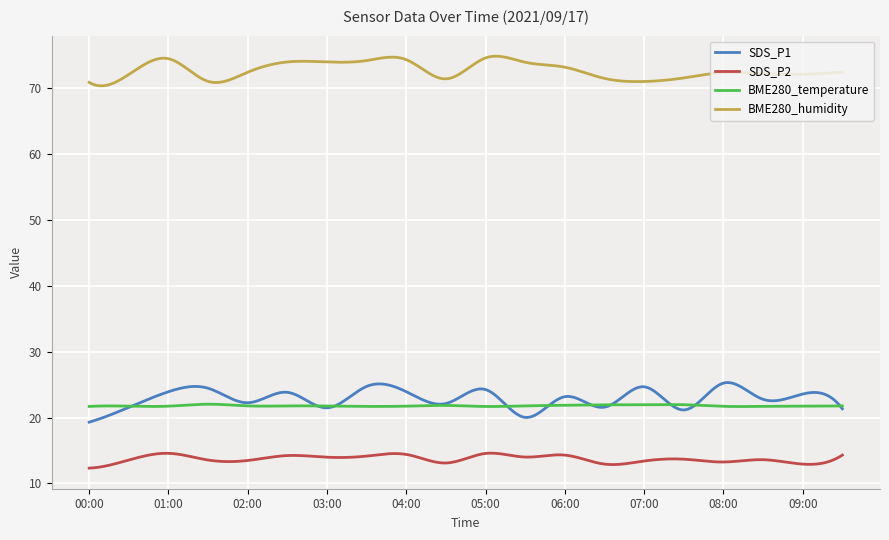

What is the lowest value of the BME280_humidity series?

70.4